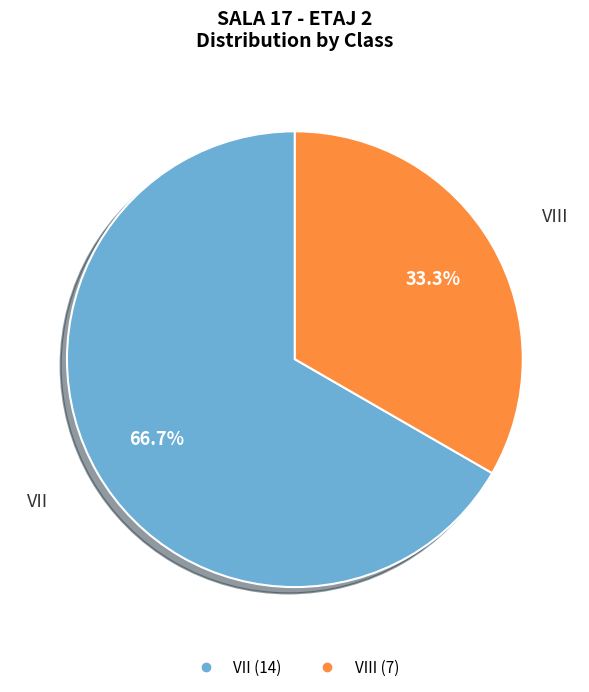

Is there a majority slice in this chart?

Yes